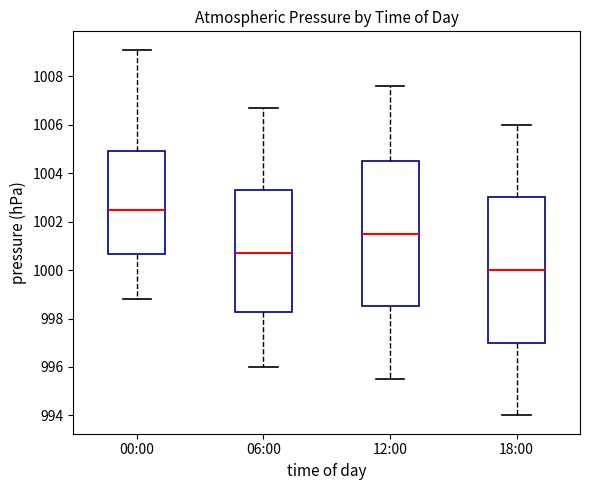

Which box's median line is the highest?

00:00